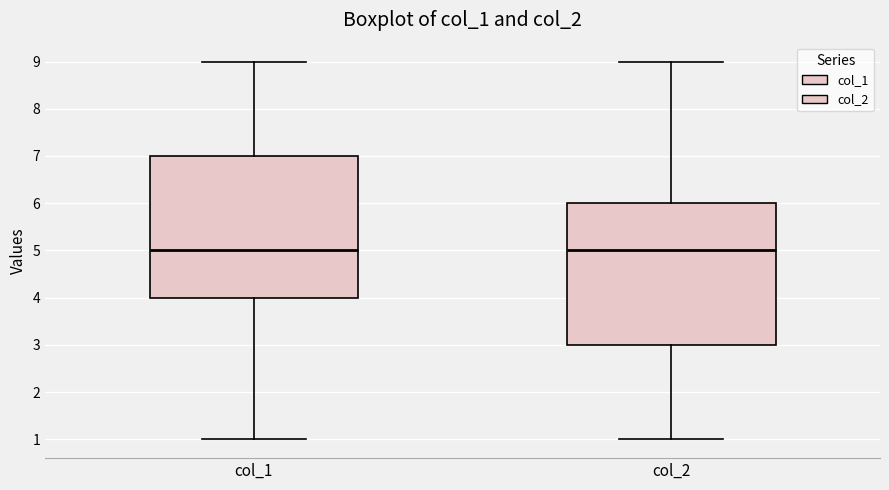

Reading left to right, transcribe this box plot: for each box, give where its median line is, the range the box spans, and where its two whiskers end, as read against the y-axis. The values are not printed on the chart, so give them approximately, as read against the axis.

col_1: median 5, box 4 to 7, whiskers 1 to 9
col_2: median 5, box 3 to 6, whiskers 1 to 9